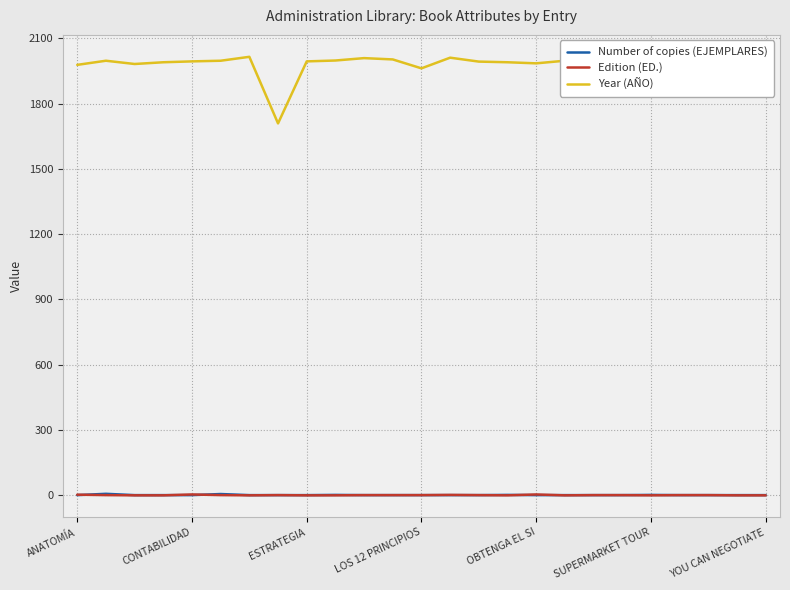

Which series has the largest total across all categories?

Year (AÑO)